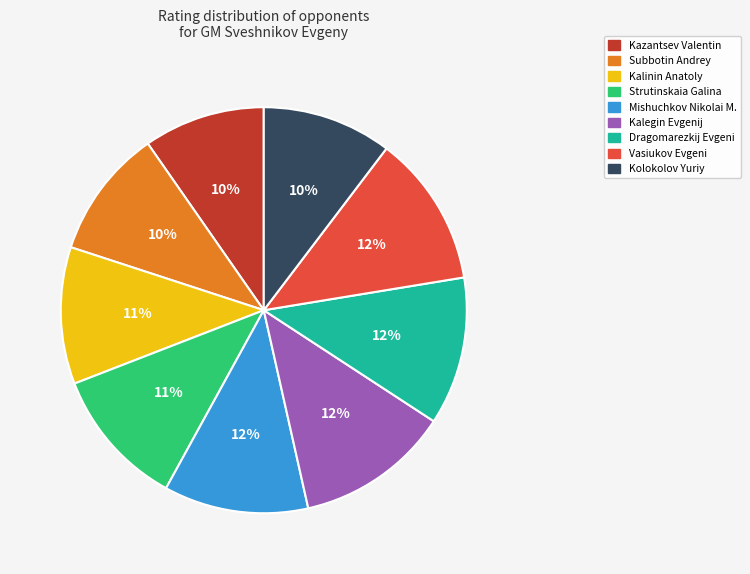

Do Kalinin Anatoly and Kolokolov Yuriy together represent more than half of the pie?

No